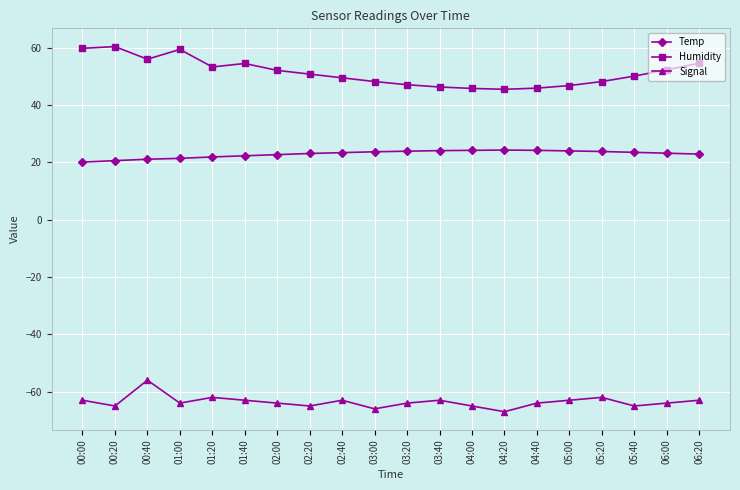

Rank the series by their maximum value, from lowest to highest.

Signal, Temp, Humidity